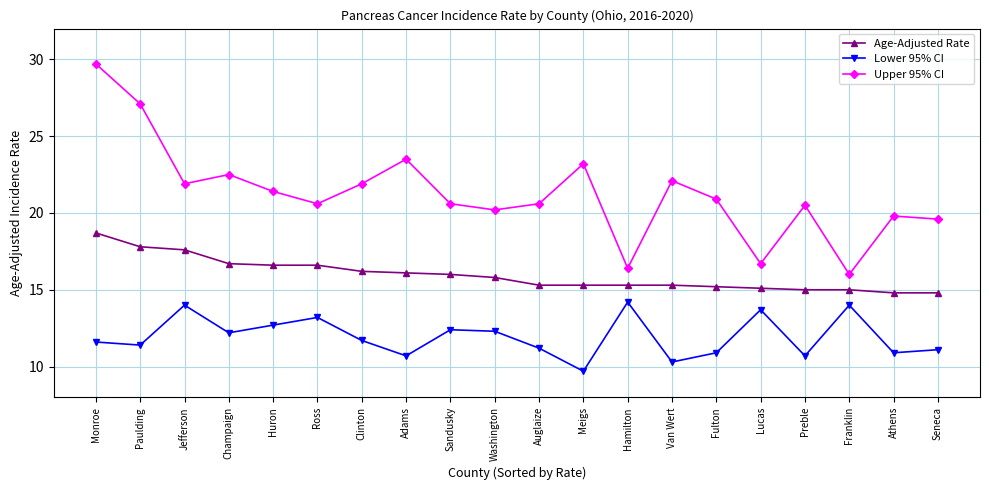

What is the label of the 20th point from the left?

Seneca